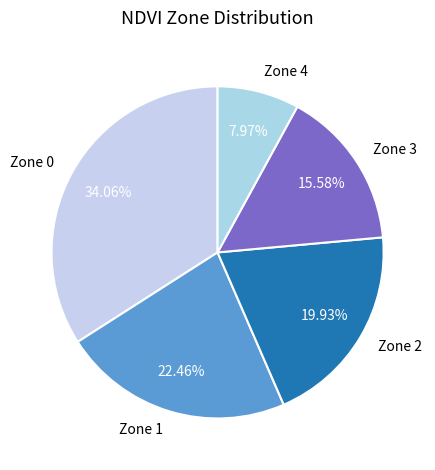

To the nearest percent, what portion does Zone 3 represent?

16%